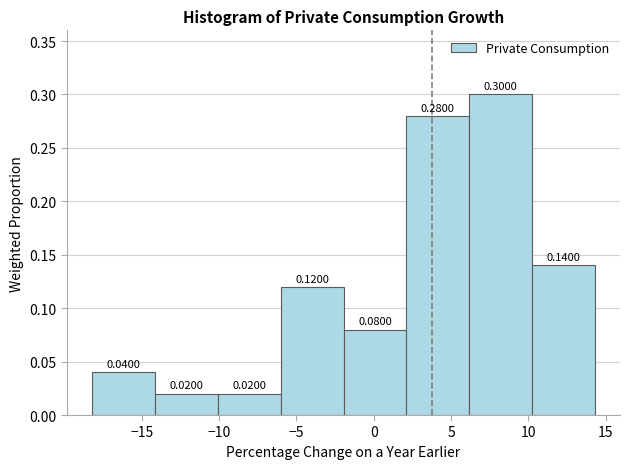

Reading left to right, transcribe this chart: for each bar, give the range it covers on the x-axis and its height. The bar edges are not printed on the chart, so give them approximately, as read against the axis.

-18.0 to -14.0: 0.0400
-14.0 to -10.0: 0.0200
-10.0 to -6.0: 0.0200
-6.0 to -2.0: 0.1200
-2.0 to 2.0: 0.0800
2.0 to 6.0: 0.2800
6.0 to 10.0: 0.3000
10.0 to 14.5: 0.1400